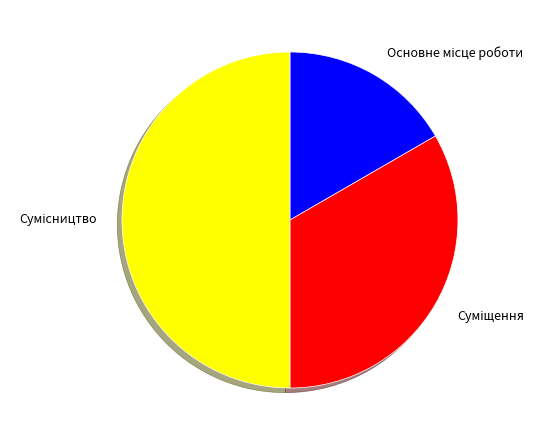

Approximately how many times larger is the value at Сумісництво compared to Суміщення?

1.5